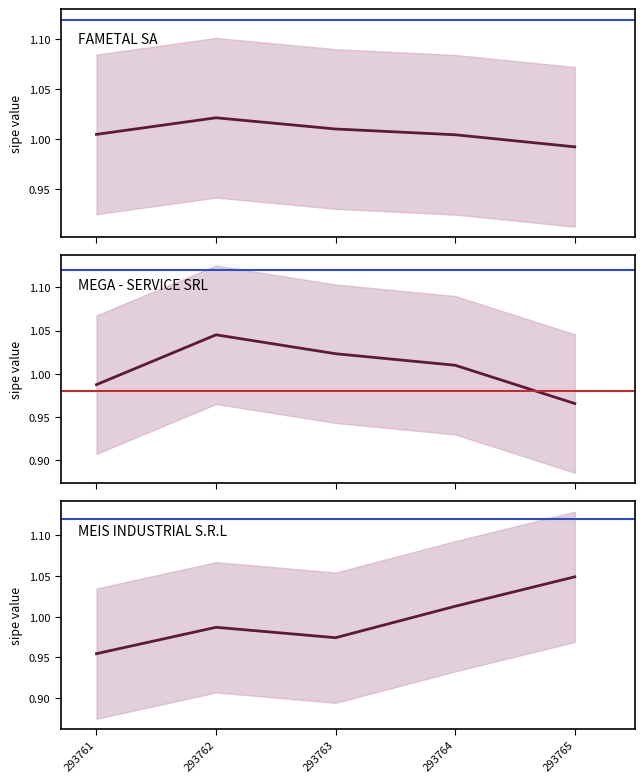

Where do MEGA - SERVICE SRL and MEIS INDUSTRIAL S.R.L first cross each other?

293763 and 293764